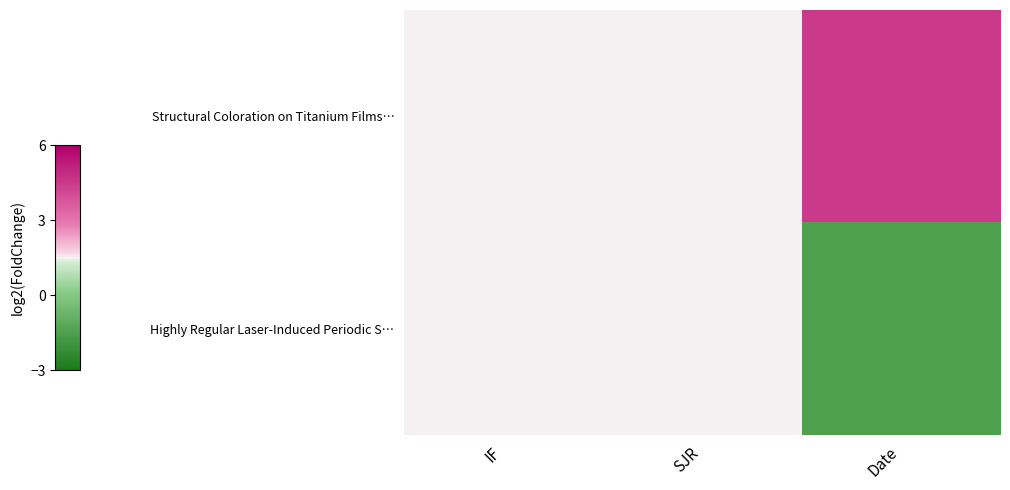

At how many categories does at least one series exceed 0?

1